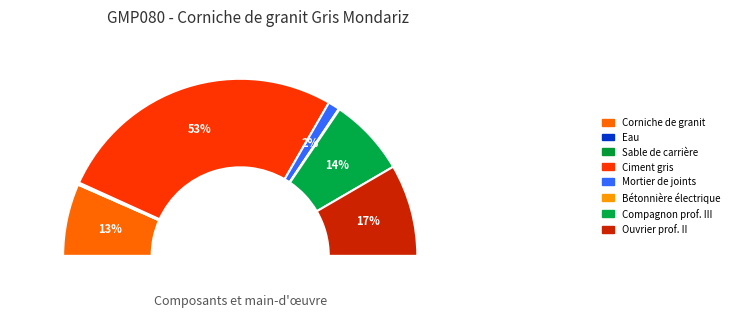

Does any single category account for the majority?

Yes